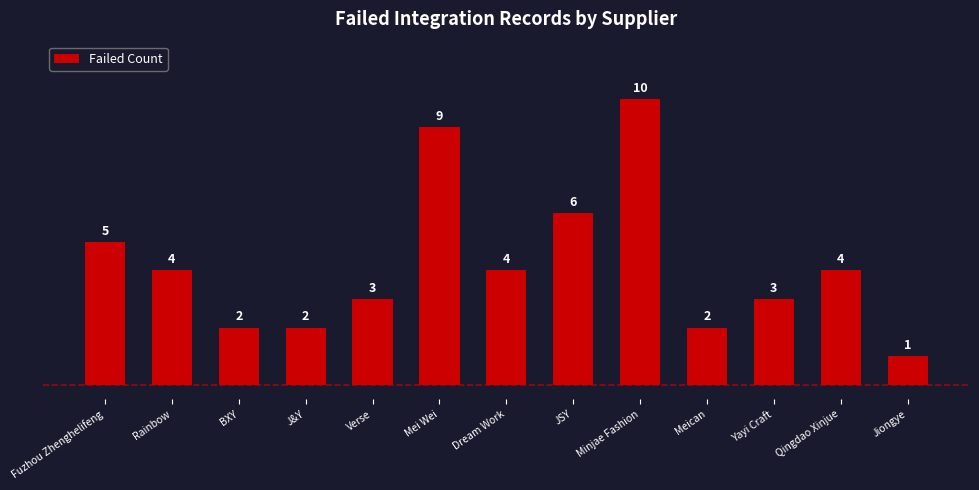

At which label does the data first exceed 4?

Fuzhou Zhenghelifeng